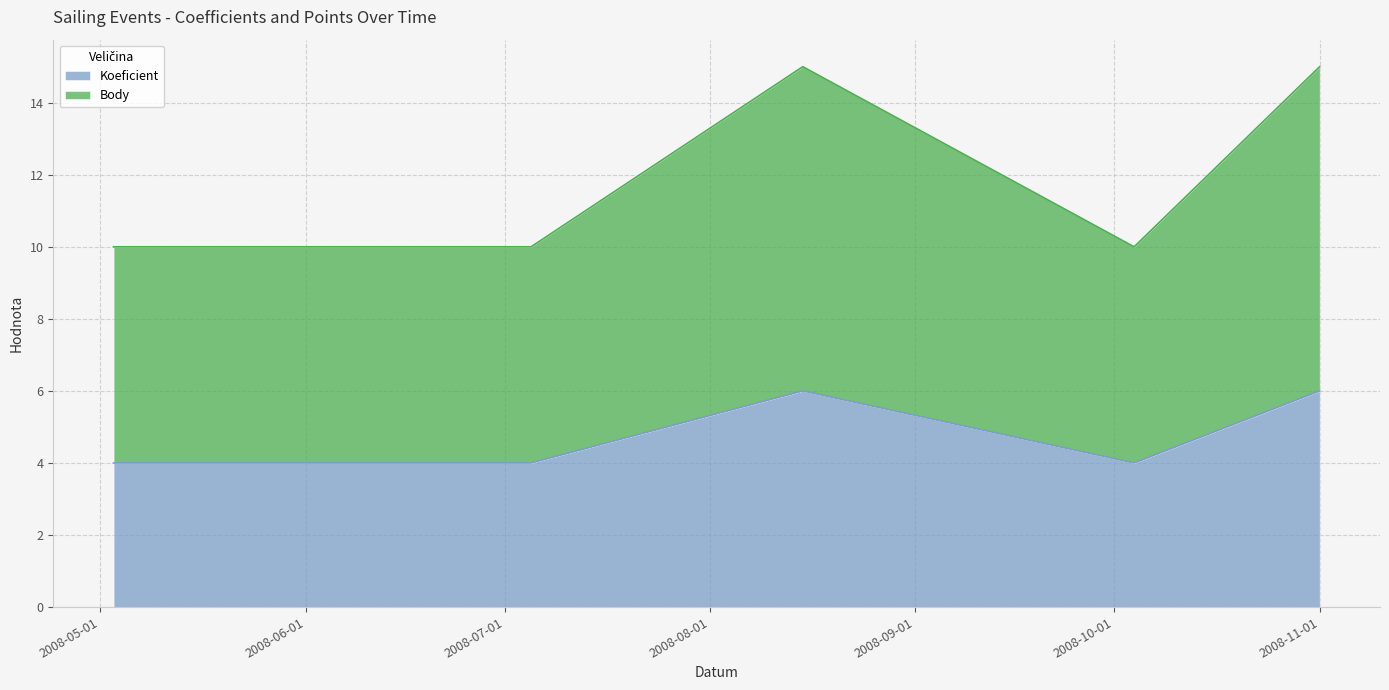

What position from the left is 2008-10-04?

4